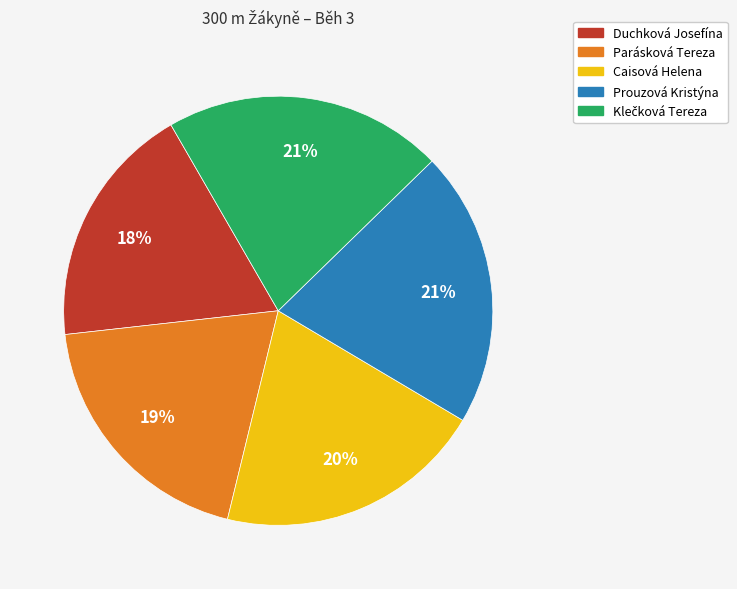

Is the sum of Parásková Tereza and Duchková Josefína greater than half?

No